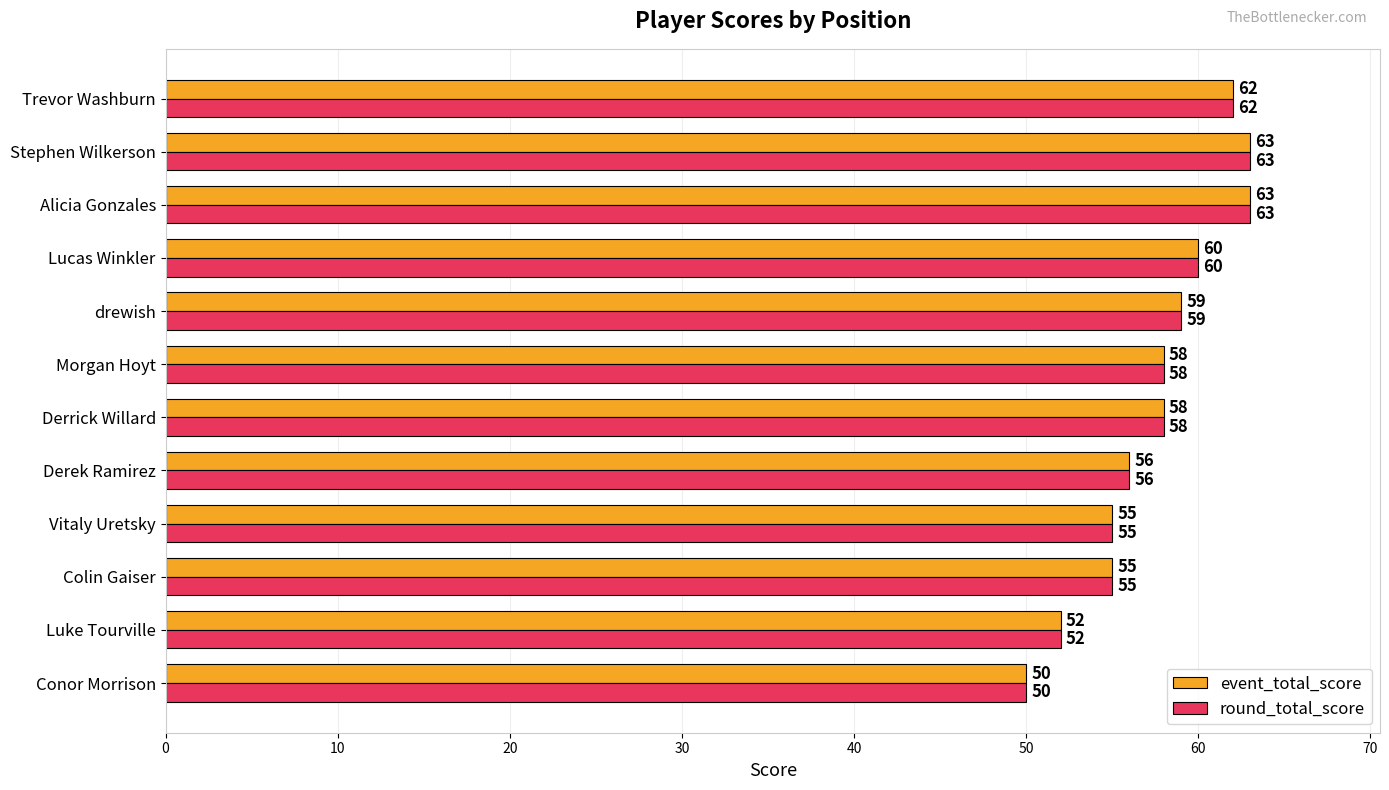

What is the approximate value of round_total_score at Conor Morrison, to the nearest 5?

50